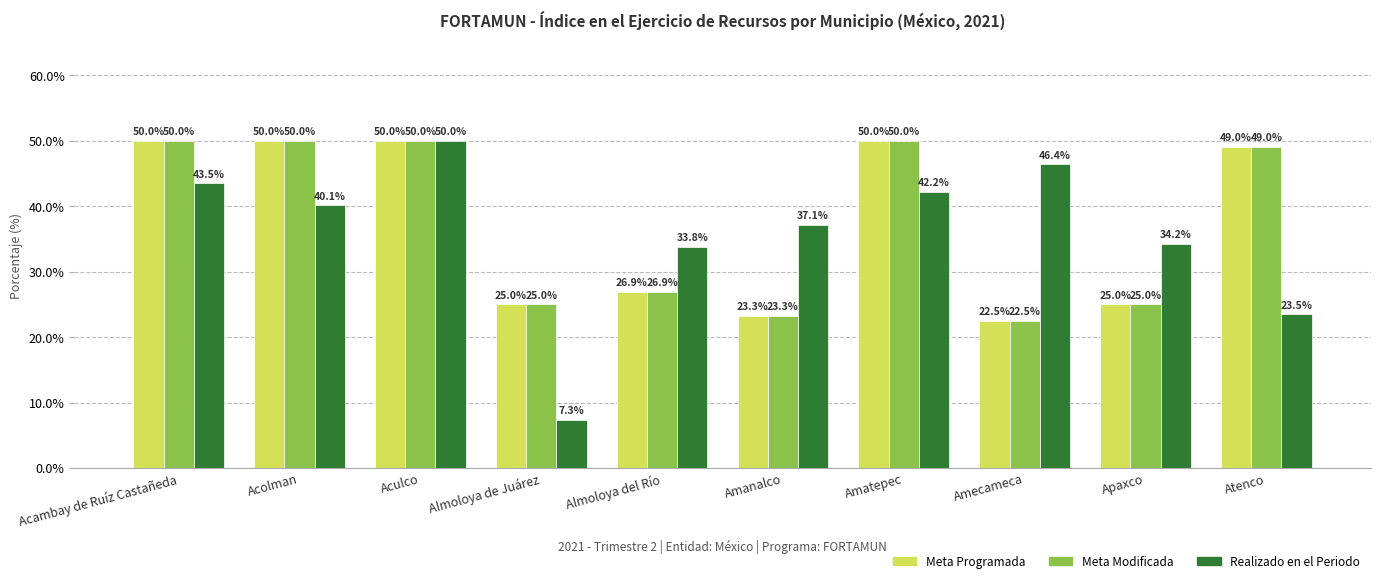

What is the difference between the maximum and minimum values in the Meta Modificada series?

27.5